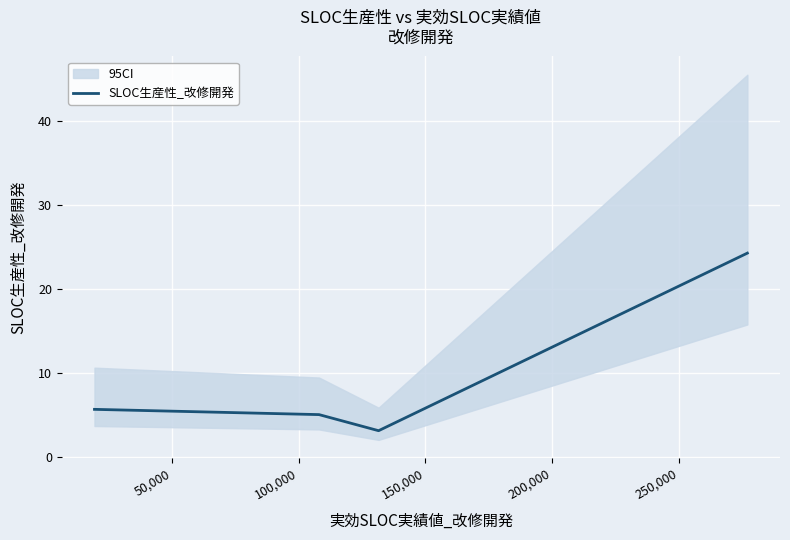

In SLOC生産性_改修開発, how many points are lower than both neighbors (excluding endpoints)?

1